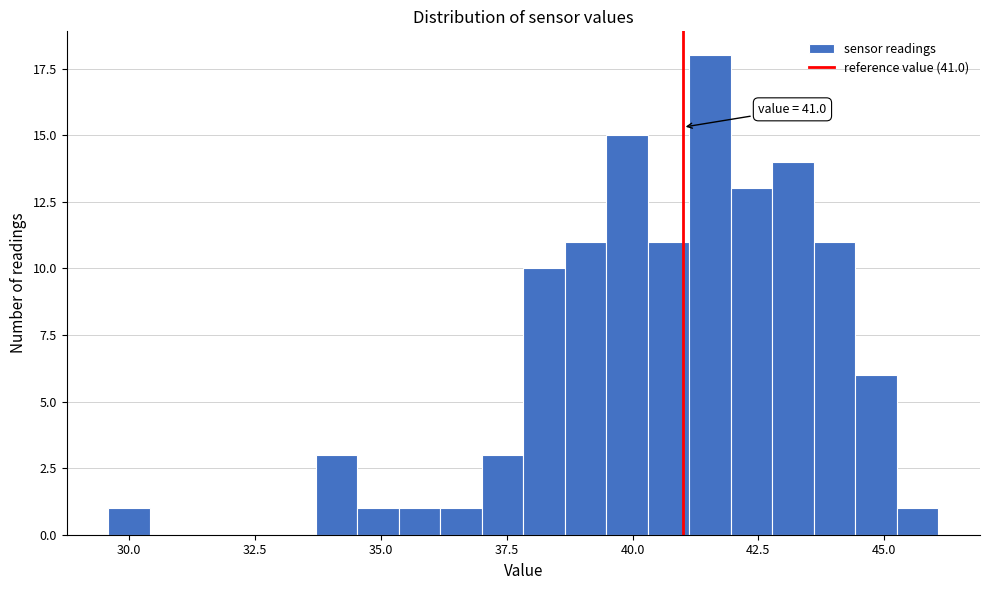

Read against the x-axis, roughly where is the centre of the tallest bar?

41.5